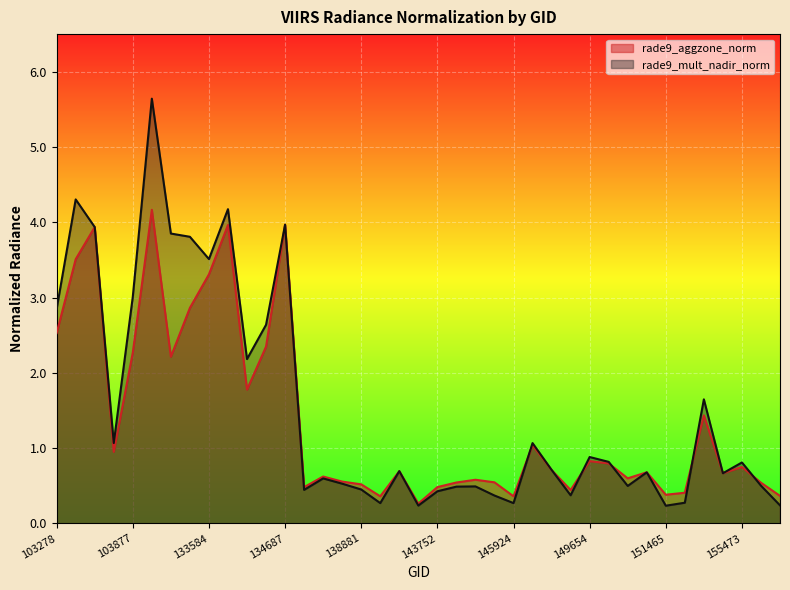

Where do rade9_mult_nadir_norm and rade9_aggzone_norm first cross each other?

139283 and 140059